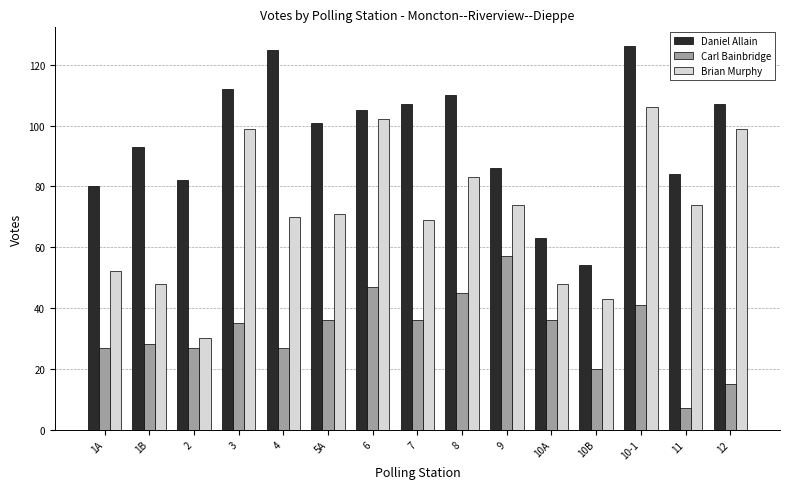

How many categories are shown in the chart?

15